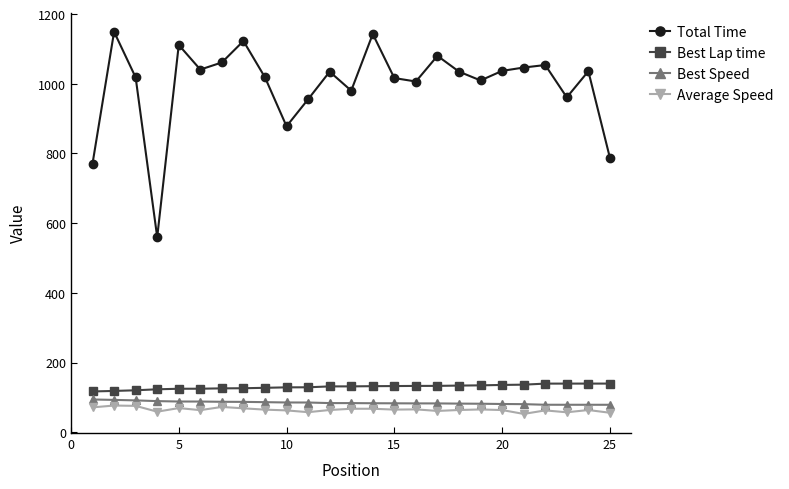

What is the average value of the Total Time series?

996.6